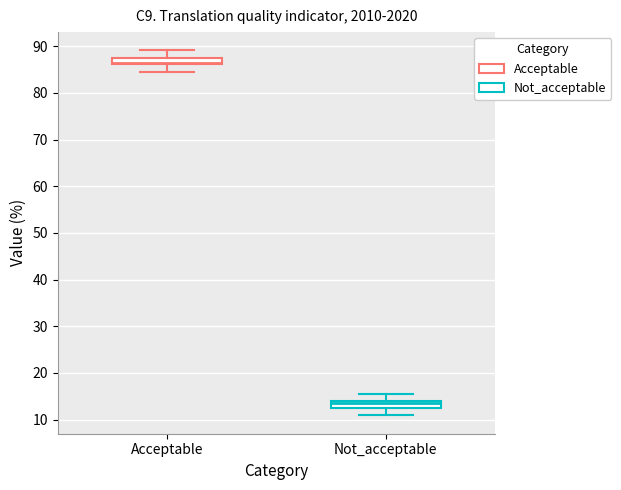

Where does the lower whisker of the box for Acceptable end on the y-axis? The values are not printed on the chart, so give them approximately, as read against the axis.

85